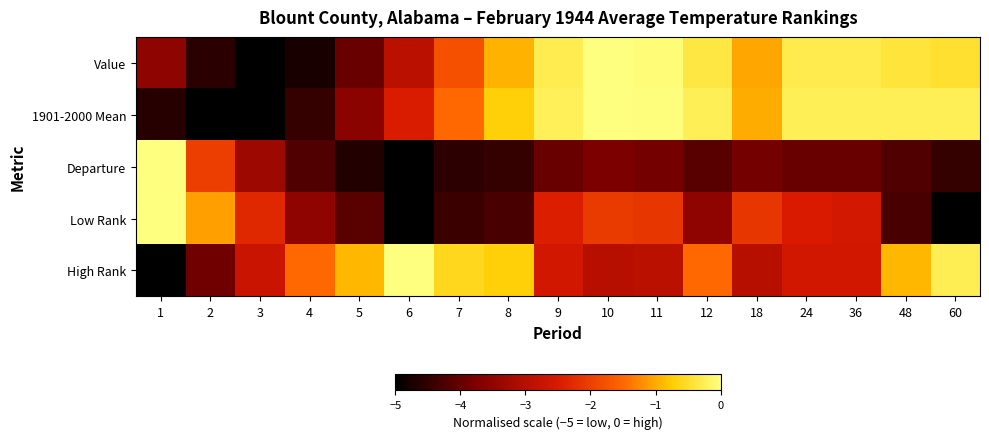

Reading left to right, list all the values displayed in this chart.

Value: 1=-3.5	2=-4.6	3=-5.0	4=-4.7	5=-4.0	6=-2.9	7=-1.8	8=-0.9	9=-0.3	10=0.0	11=-0.1	12=-0.4	18=-1.0	24=-0.3	36=-0.3	48=-0.4	60=-0.5
1901-2000 Mean: 1=-4.6	2=-5.0	3=-5.0	4=-4.5	5=-3.6	6=-2.5	7=-1.5	8=-0.7	9=-0.2	10=0.0	11=-0.0	12=-0.2	18=-1.0	24=-0.2	36=-0.2	48=-0.2	60=-0.2
Departure: 1=0.0	2=-2.0	3=-3.3	4=-4.2	5=-4.6	6=-5.0	7=-4.6	8=-4.5	9=-3.9	10=-3.8	11=-3.9	12=-4.1	18=-3.9	24=-3.9	36=-3.9	48=-4.2	60=-4.5
Low Rank: 1=0.0	2=-1.1	3=-2.3	4=-3.5	5=-4.1	6=-5.0	7=-4.4	8=-4.3	9=-2.4	10=-2.1	11=-2.1	12=-3.5	18=-2.1	24=-2.5	36=-2.6	48=-4.3	60=-5.0
High Rank: 1=-5.0	2=-3.9	3=-2.7	4=-1.5	5=-0.9	6=0.0	7=-0.6	8=-0.7	9=-2.6	10=-3.0	11=-2.9	12=-1.5	18=-3.0	24=-2.6	36=-2.6	48=-0.9	60=-0.3